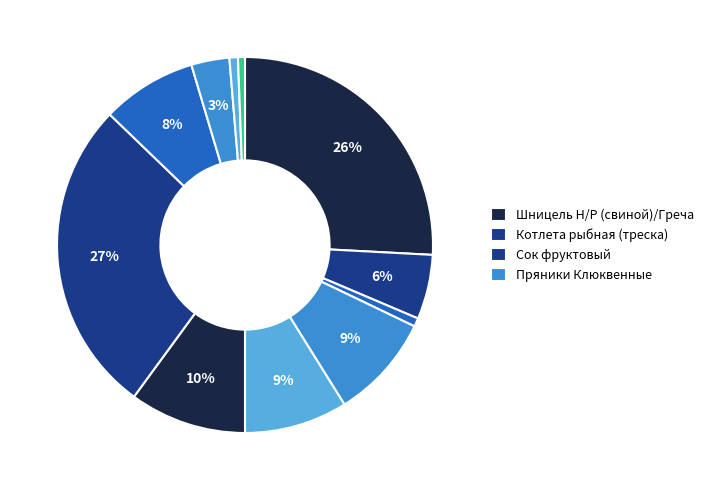

How many slices are in this pie chart?

11